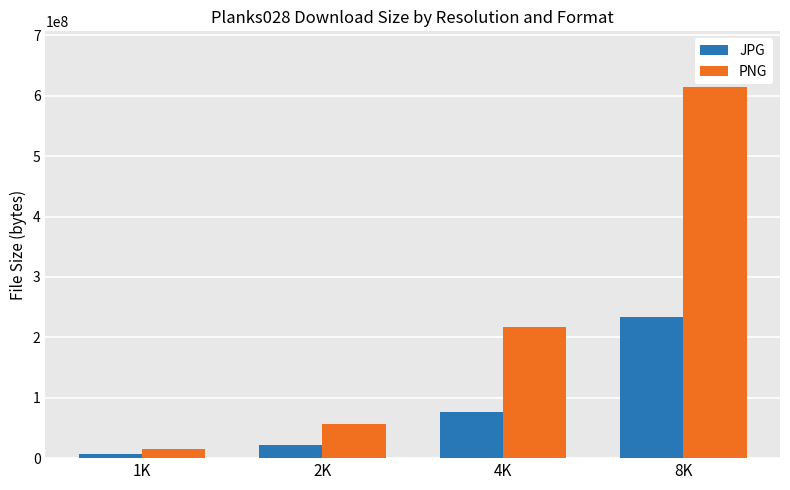

The PNG series shows 614643908 at 8K. True or false?

True